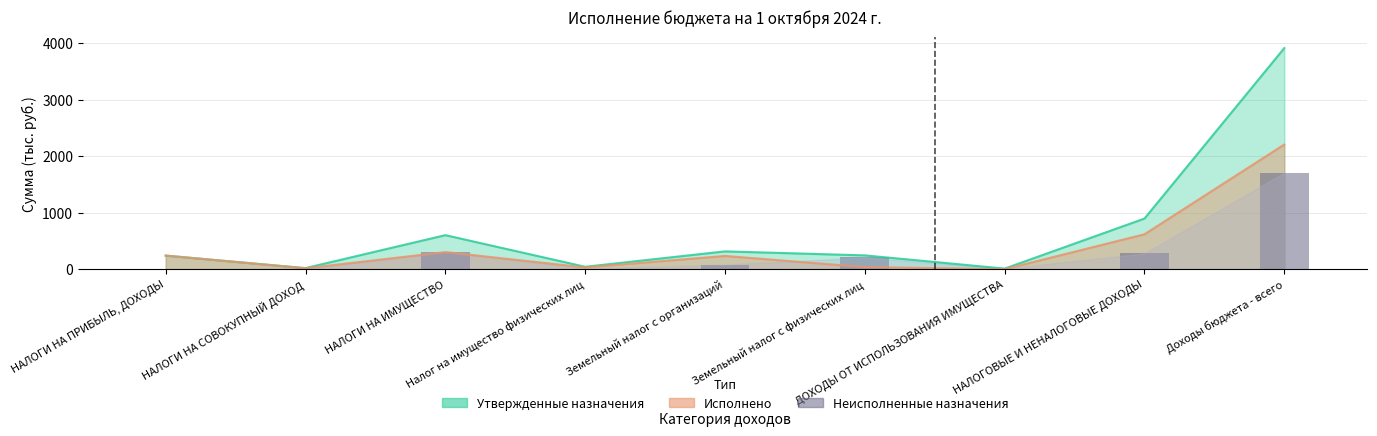

Reading left to right, list all the values displayed in this chart.

0.0	3.8	299.6	11.5	80.8	207.3	10.4	278.2	1706.1